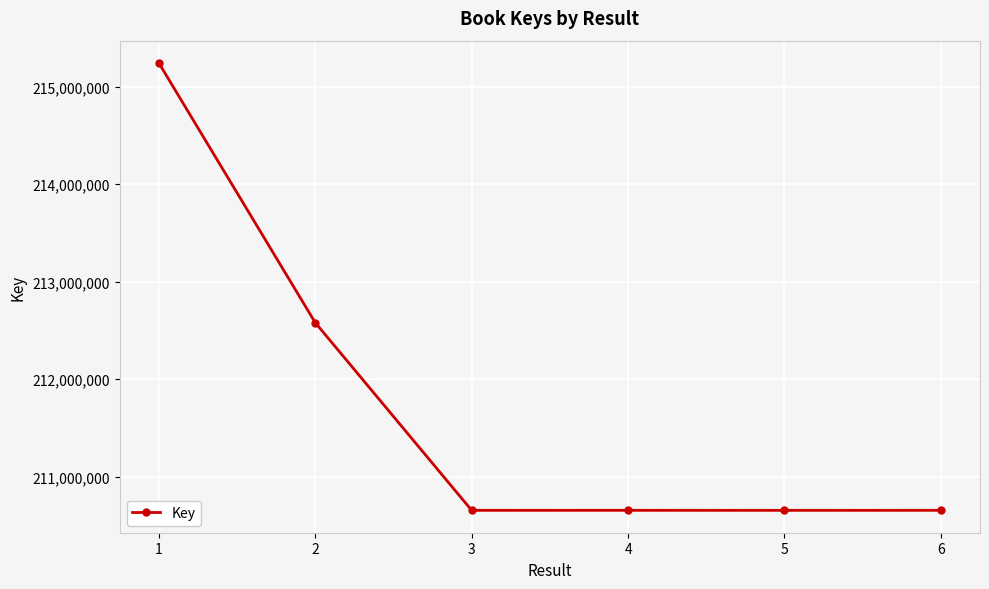

True or false: the data has more than 2 interior local peaks.

False